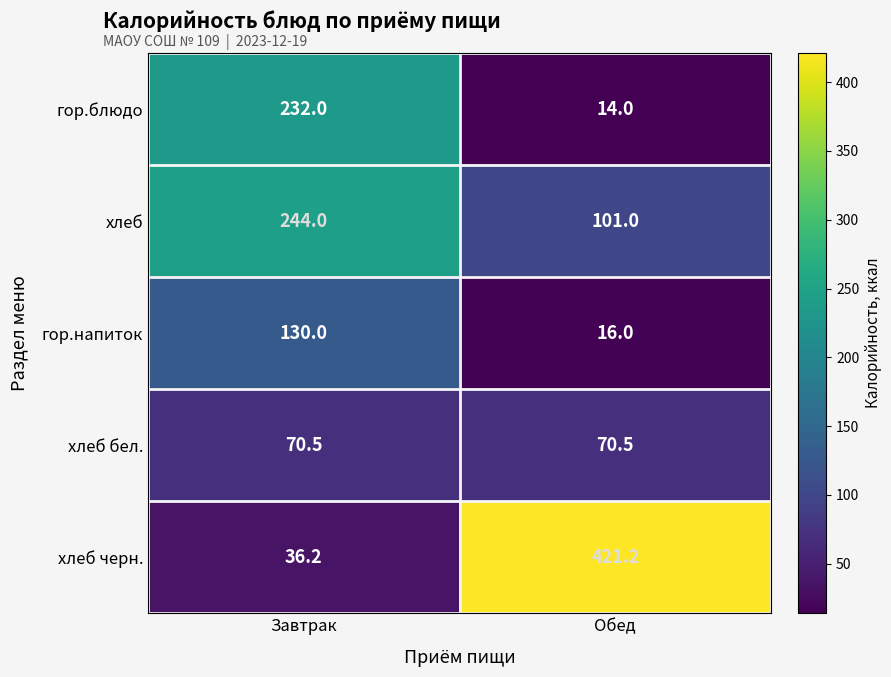

Reading left to right, list all the values displayed in this chart.

гор.блюдо: 232.0	14.0
хлеб: 244.0	101.0
гор.напиток: 130.0	16.0
хлеб бел.: 70.5	70.5
хлеб черн.: 36.2	421.2